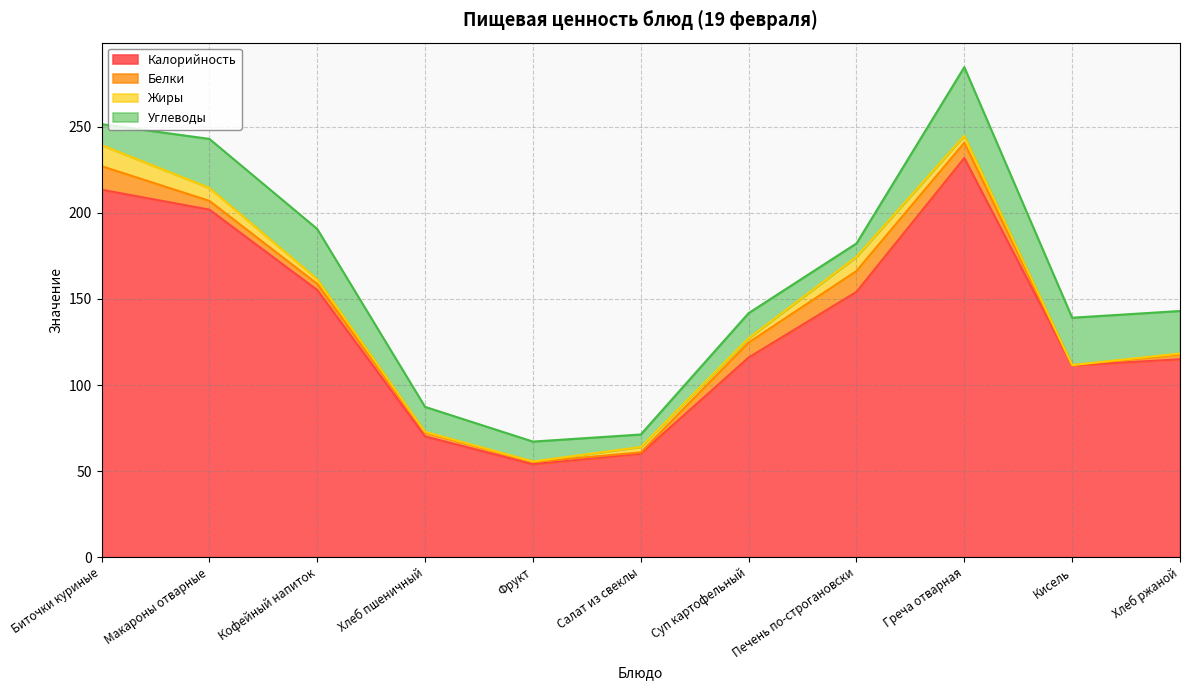

What value does the Жиры series have at Хлеб пшеничный?

0.3